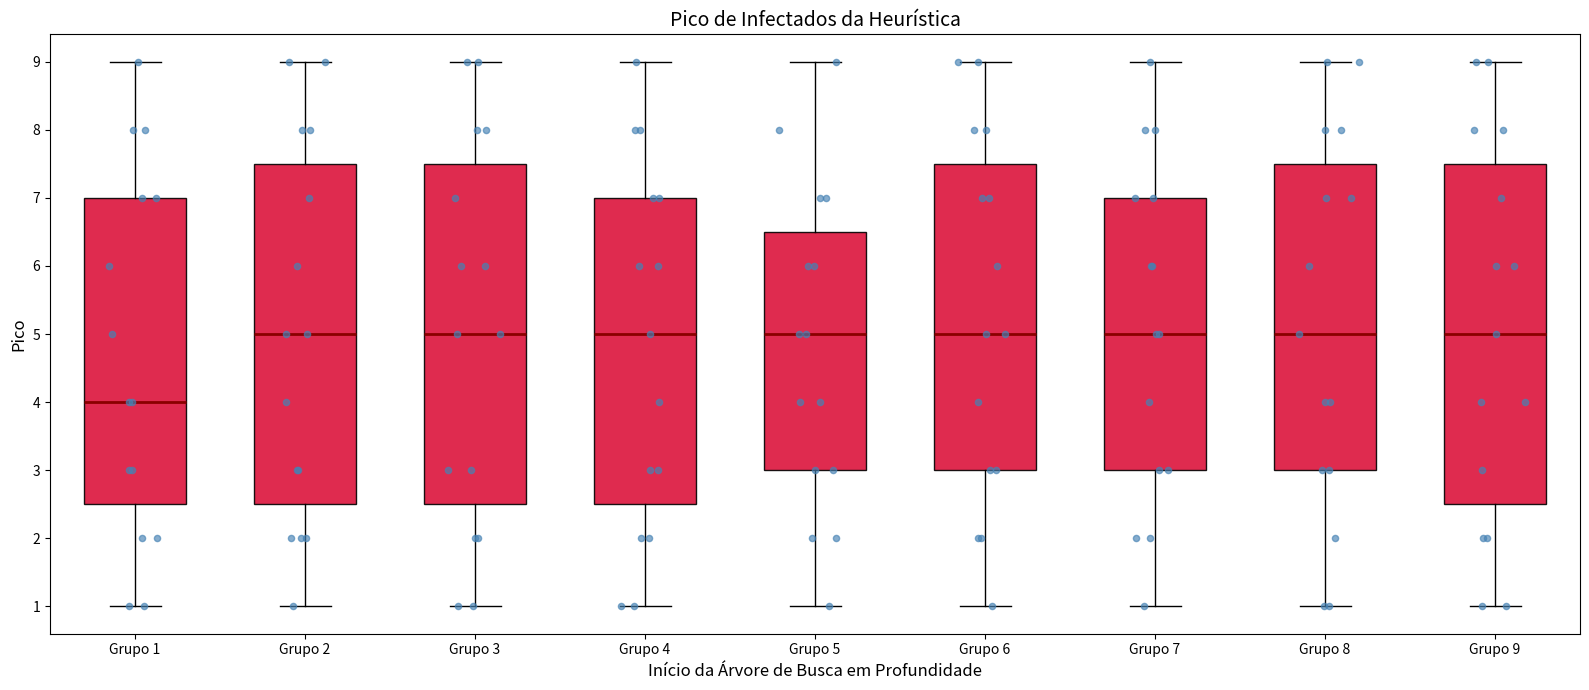

Where does the upper whisker of the box for Grupo 7 end on the y-axis? The values are not printed on the chart, so give them approximately, as read against the axis.

9.0